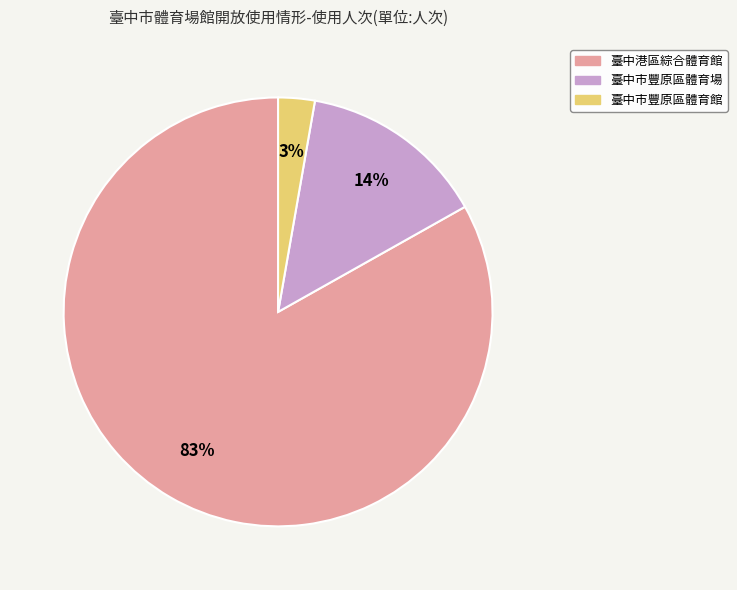

Approximately how many times larger is the value at 臺中港區綜合體育館 compared to 臺中市豐原區體育場?

5.9